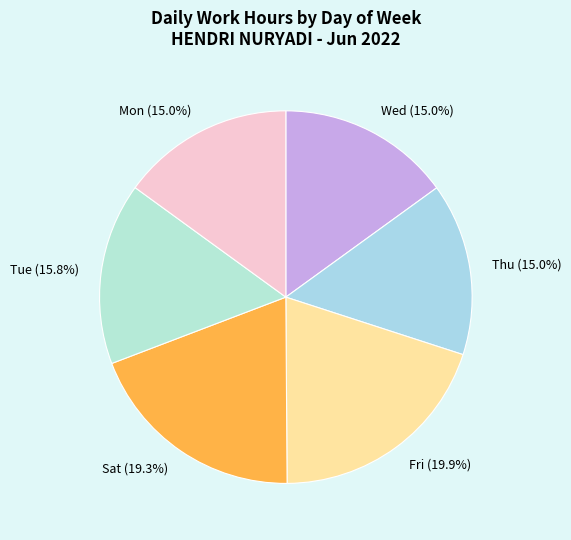

Which slice is the largest?

Fri